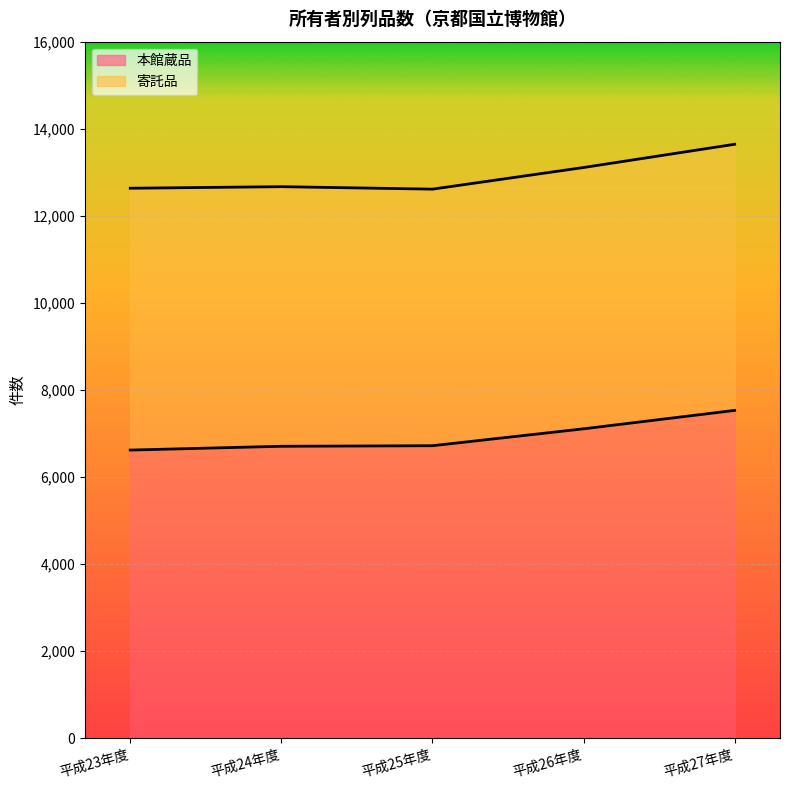

True or false: the data shows 7109 at 平成26年度.

True